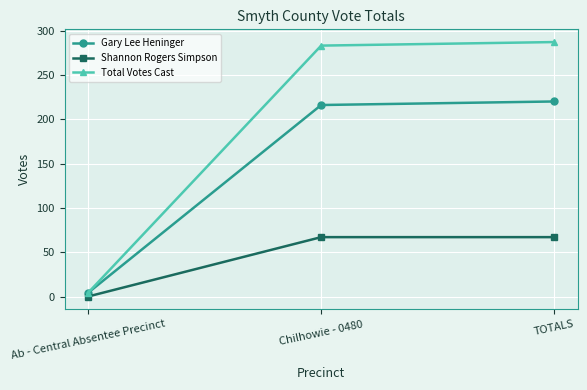

How many lines are shown in the chart?

3